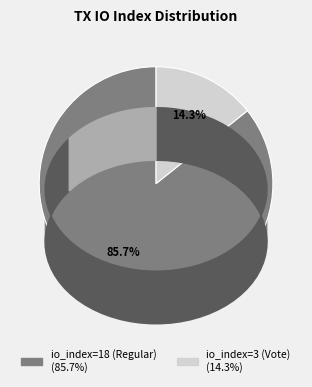

To the nearest percent, what is the difference between the io_index=18 (Regular) and io_index=3 (Vote) slice percentages?

71%